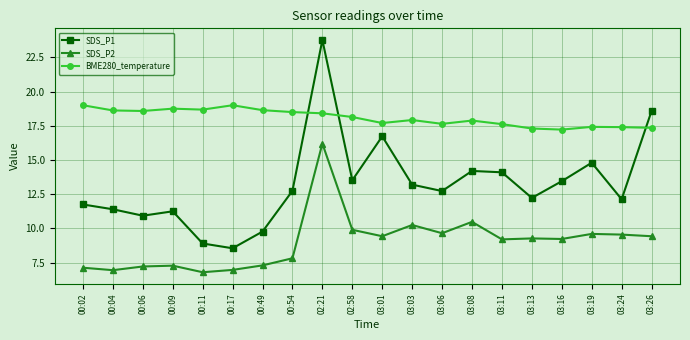

What are all the series names shown in the legend?

SDS_P1, SDS_P2, BME280_temperature